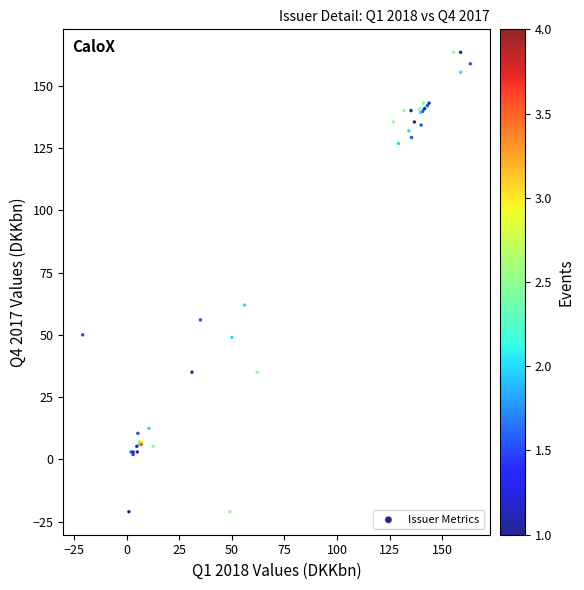

What Y value in the scatter plot is closest to 71?

62.0